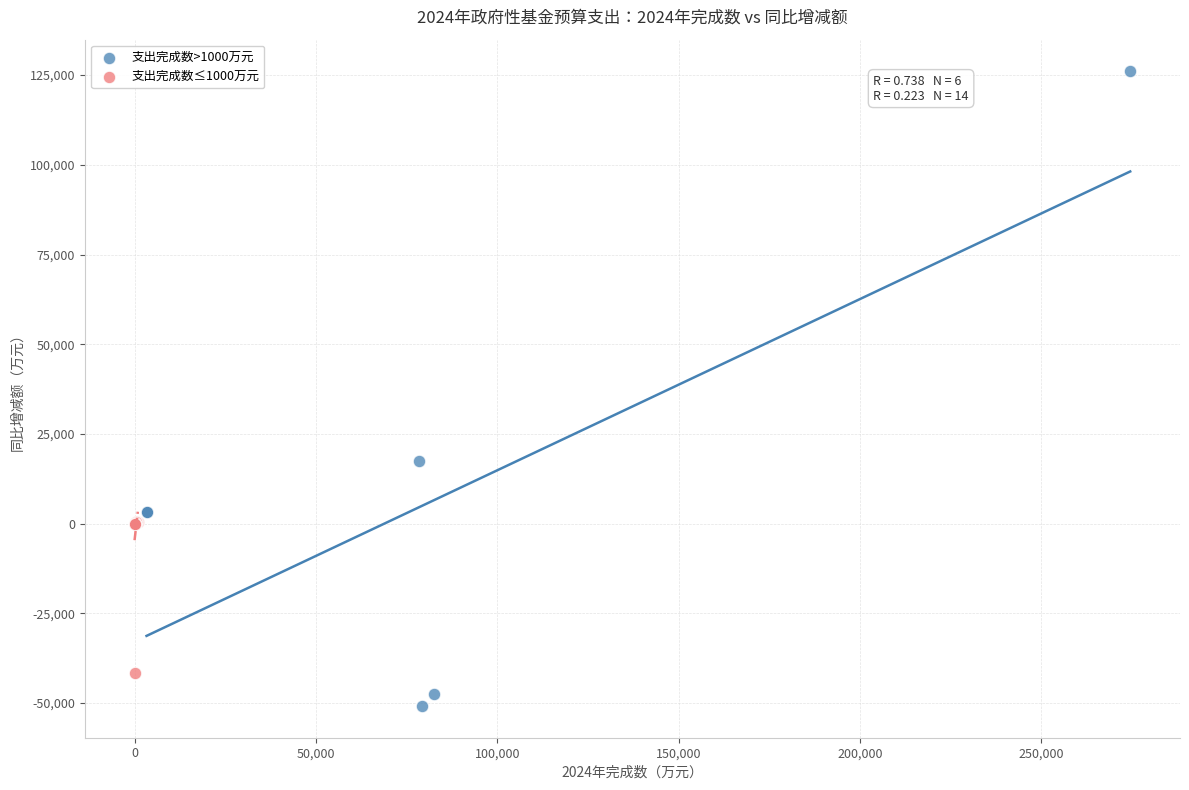

Which series reaches the minimum Y coordinate?

支出完成数>1000万元